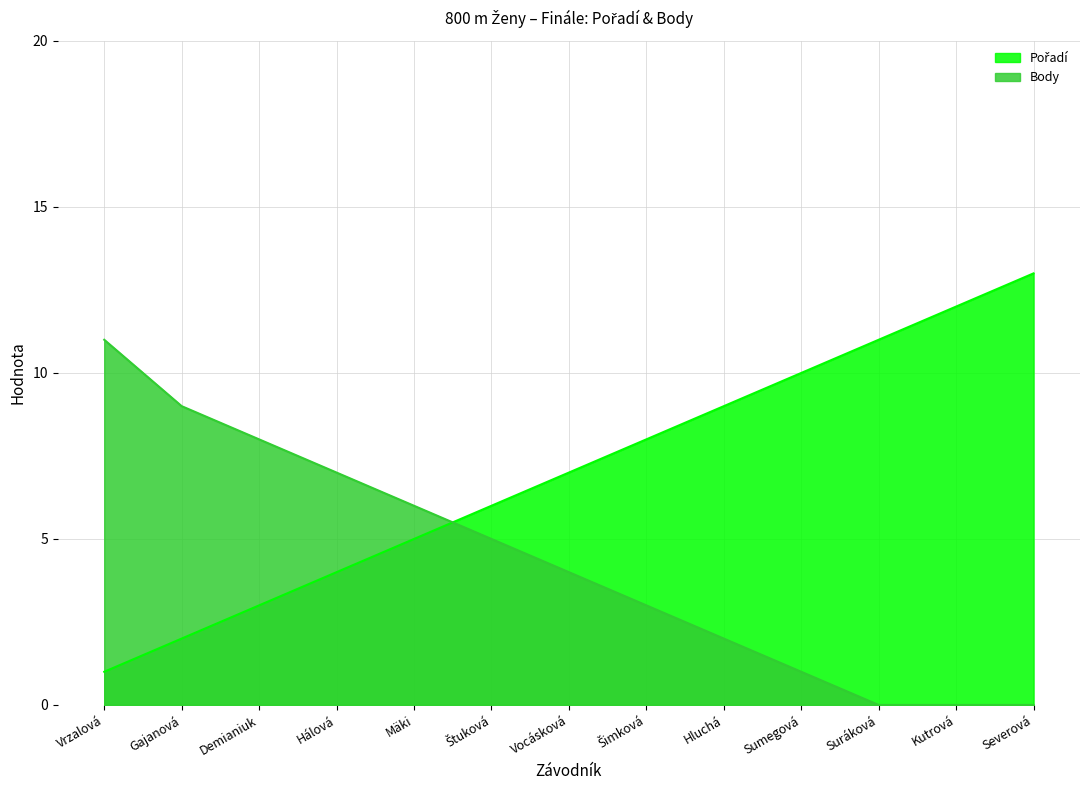

Rank the categories by Pořadí value from highest to lowest.

Severová, Kutrová, Suráková, Sumegová, Hluchá, Šimková, Vocásková, Štuková, Mäki, Hálová, Demianiuk, Gajanová, Vrzalová